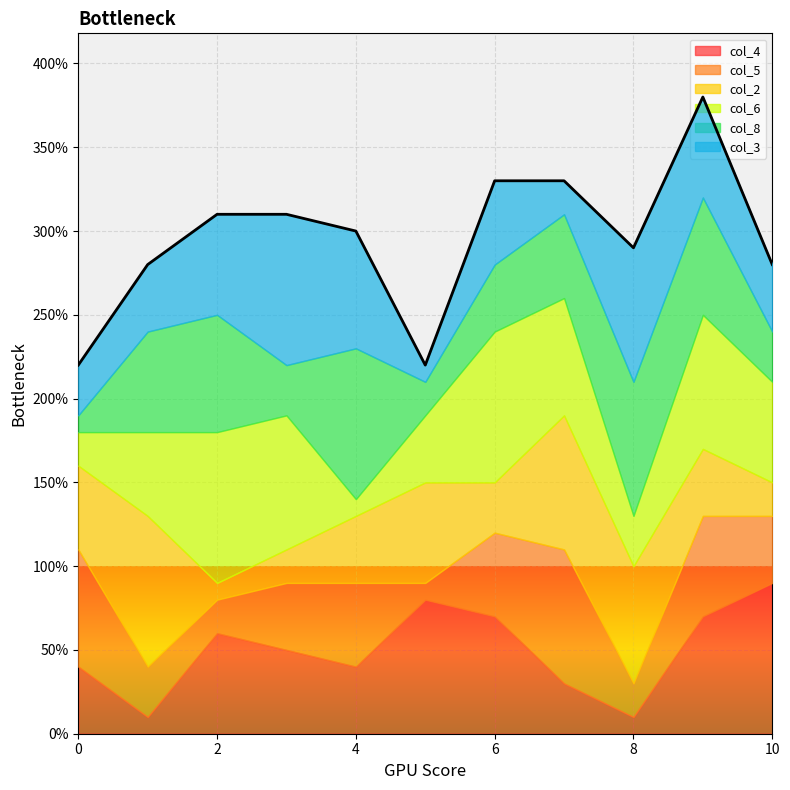

Count the number of data series in this chart.

6